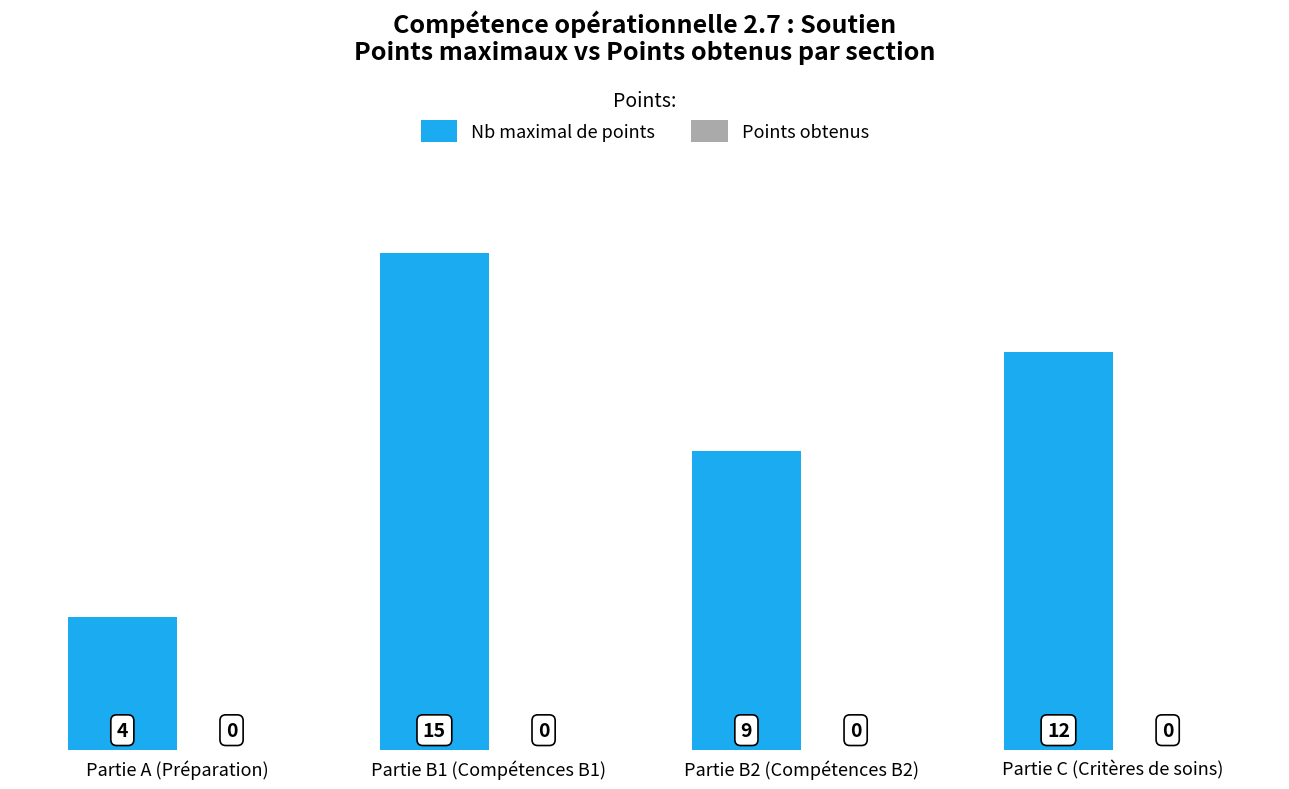

Between Partie B2 (Compétences B2) and Partie C (Critères de soins), which is larger?

Partie C (Critères de soins)